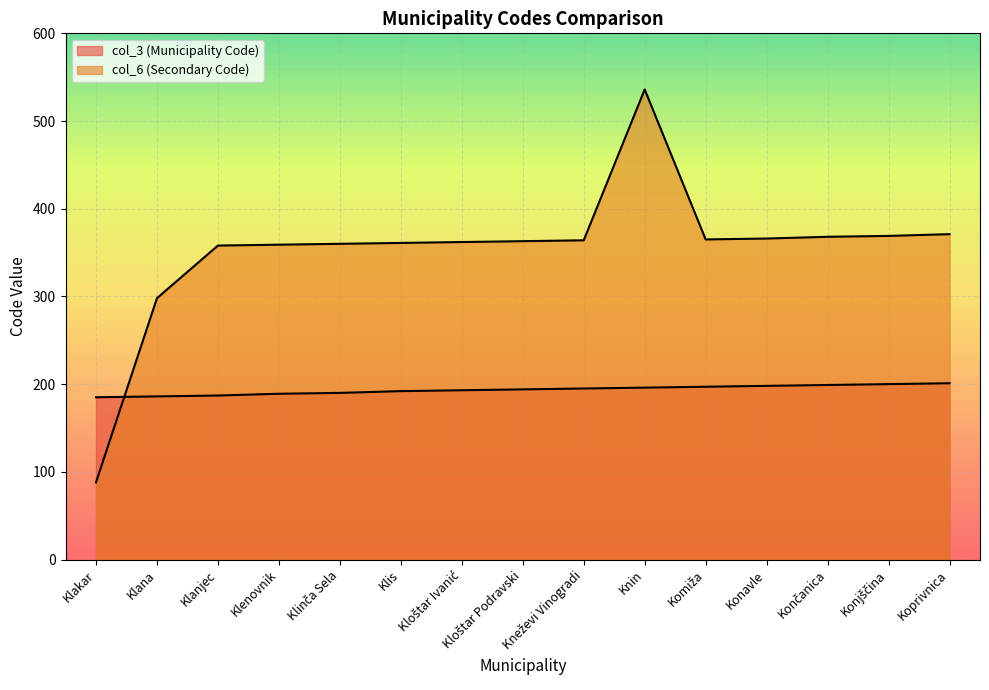

What is the label of the 6th point from the left?

Klis